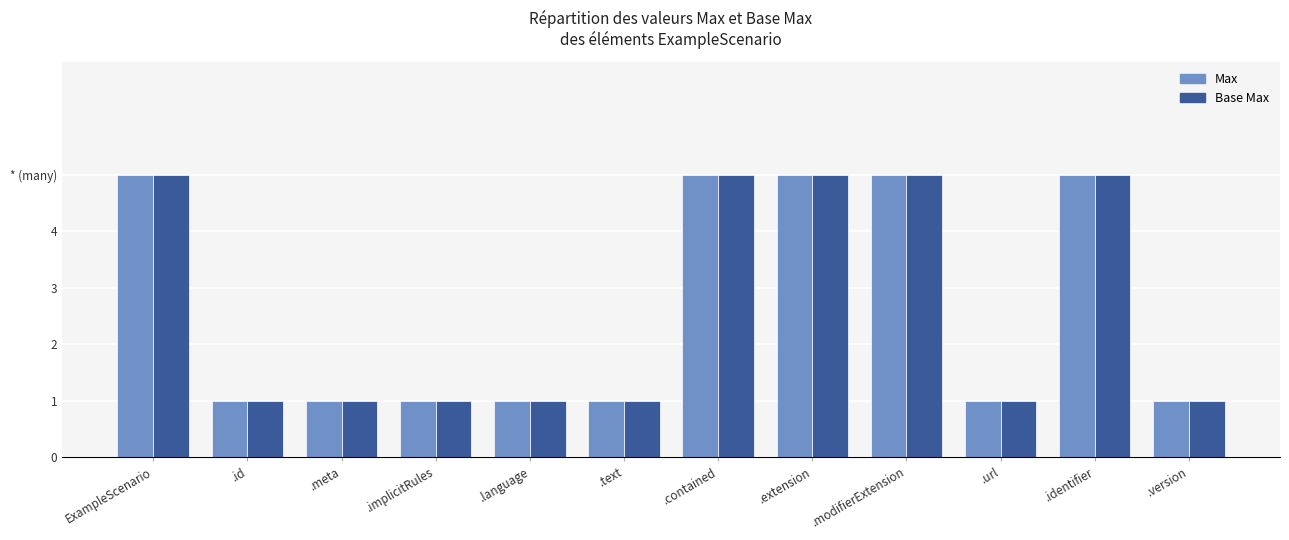

Are the bars horizontal?

No